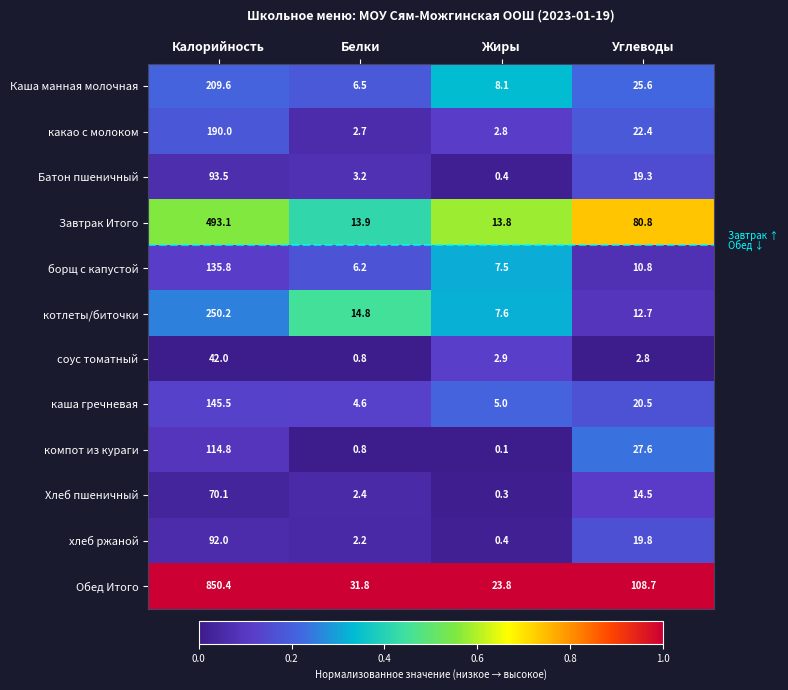

Where is Батон пшеничный nearest to the value 46?

Углеводы